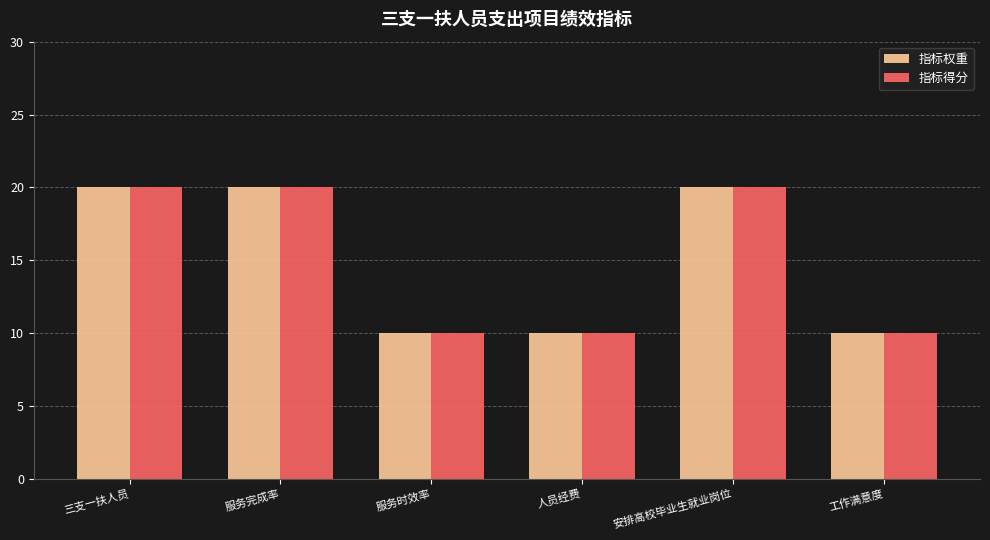

What is the sum of the 指标得分 values at 三支一扶人员 and 人员经费?

30